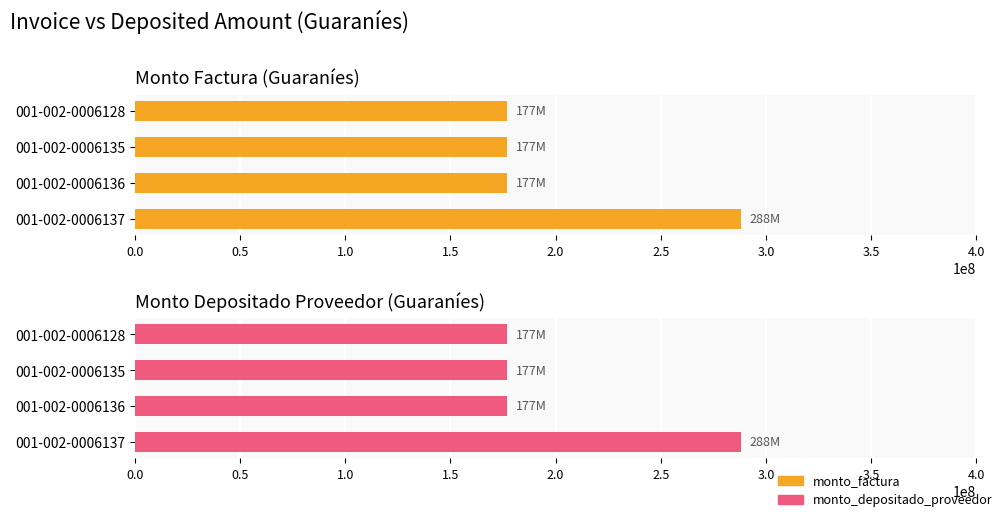

What is the difference between the maximum and minimum values in the monto_factura series?

111000000